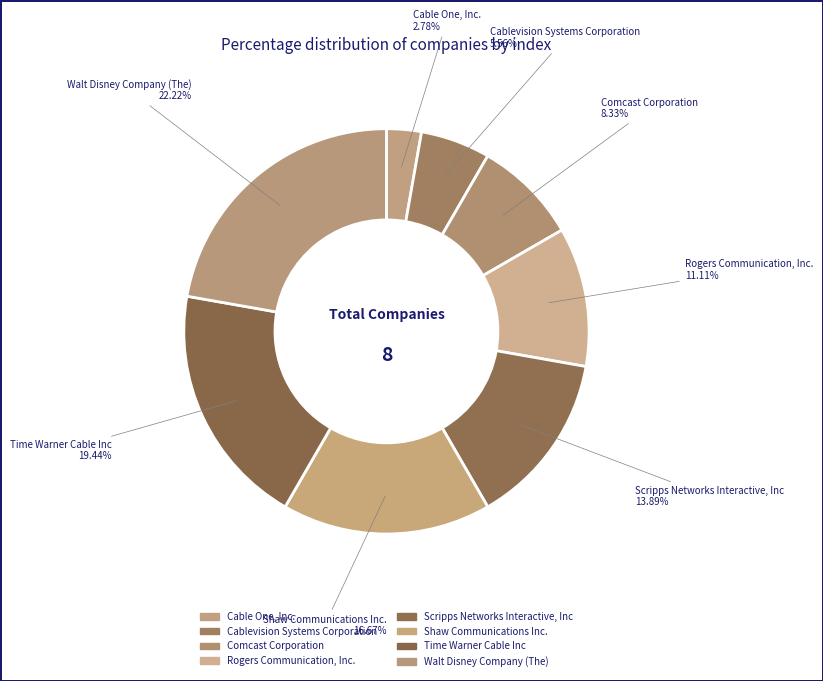

To the nearest percent, what portion does Cable One, Inc. represent?

3%